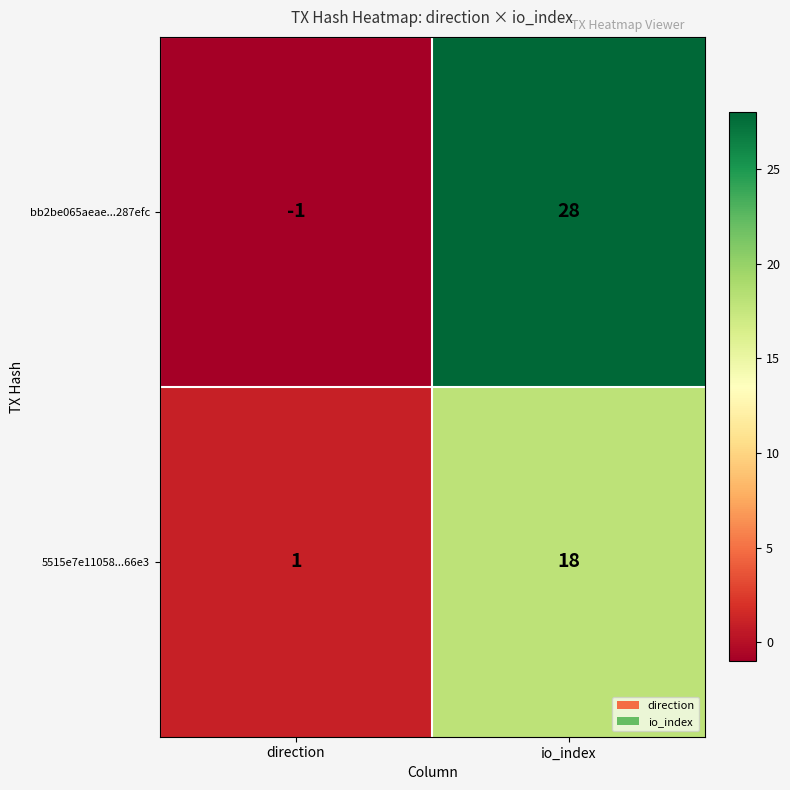

At which category is the sum across all series the highest?

io_index